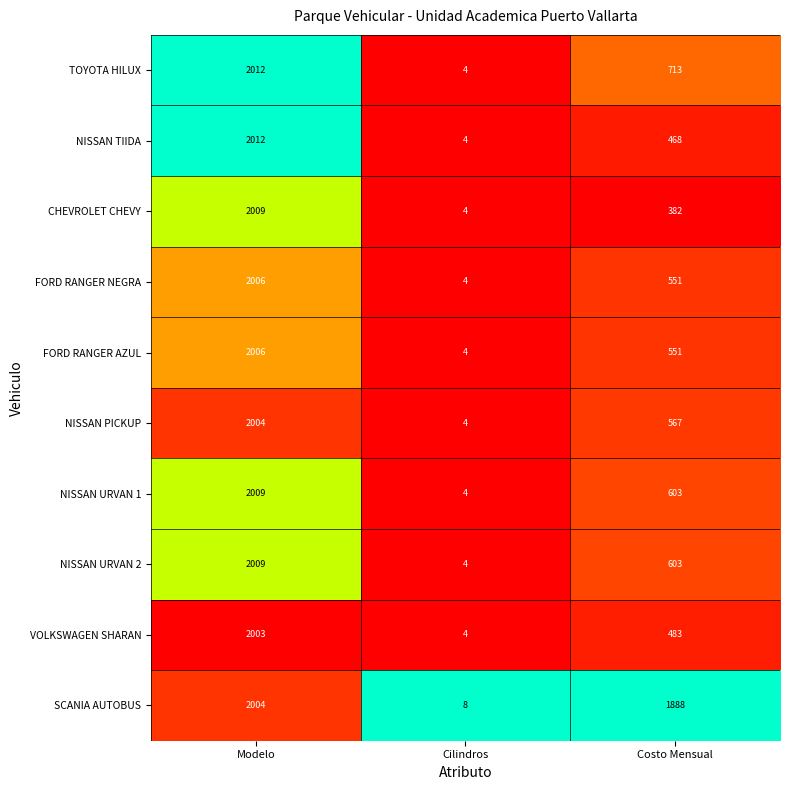

Between Cilindros and Costo Mensual, which series saw the biggest shift?

SCANIA AUTOBUS